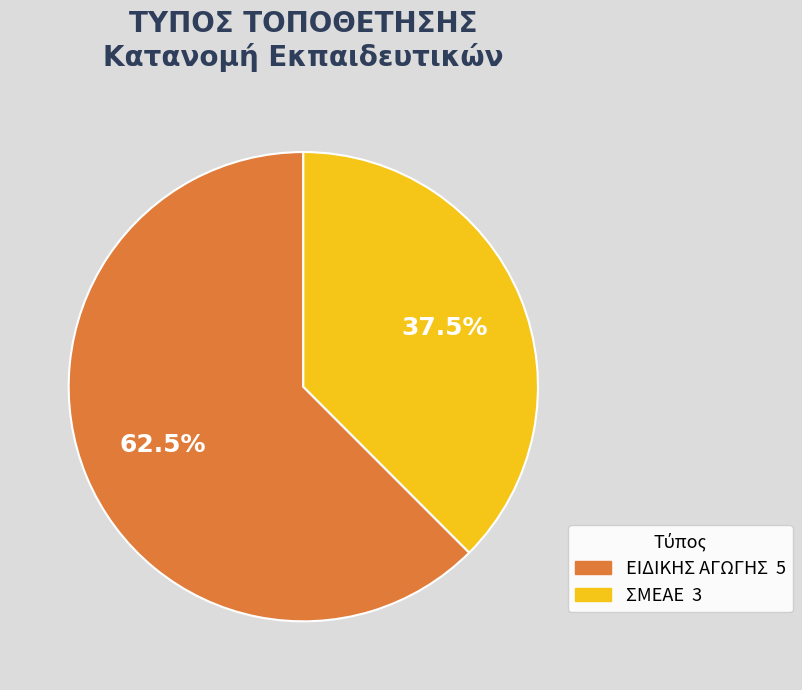

Which category has the biggest portion of the pie?

ΕΙΔΙΚΗΣ ΑΓΩΓΗΣ